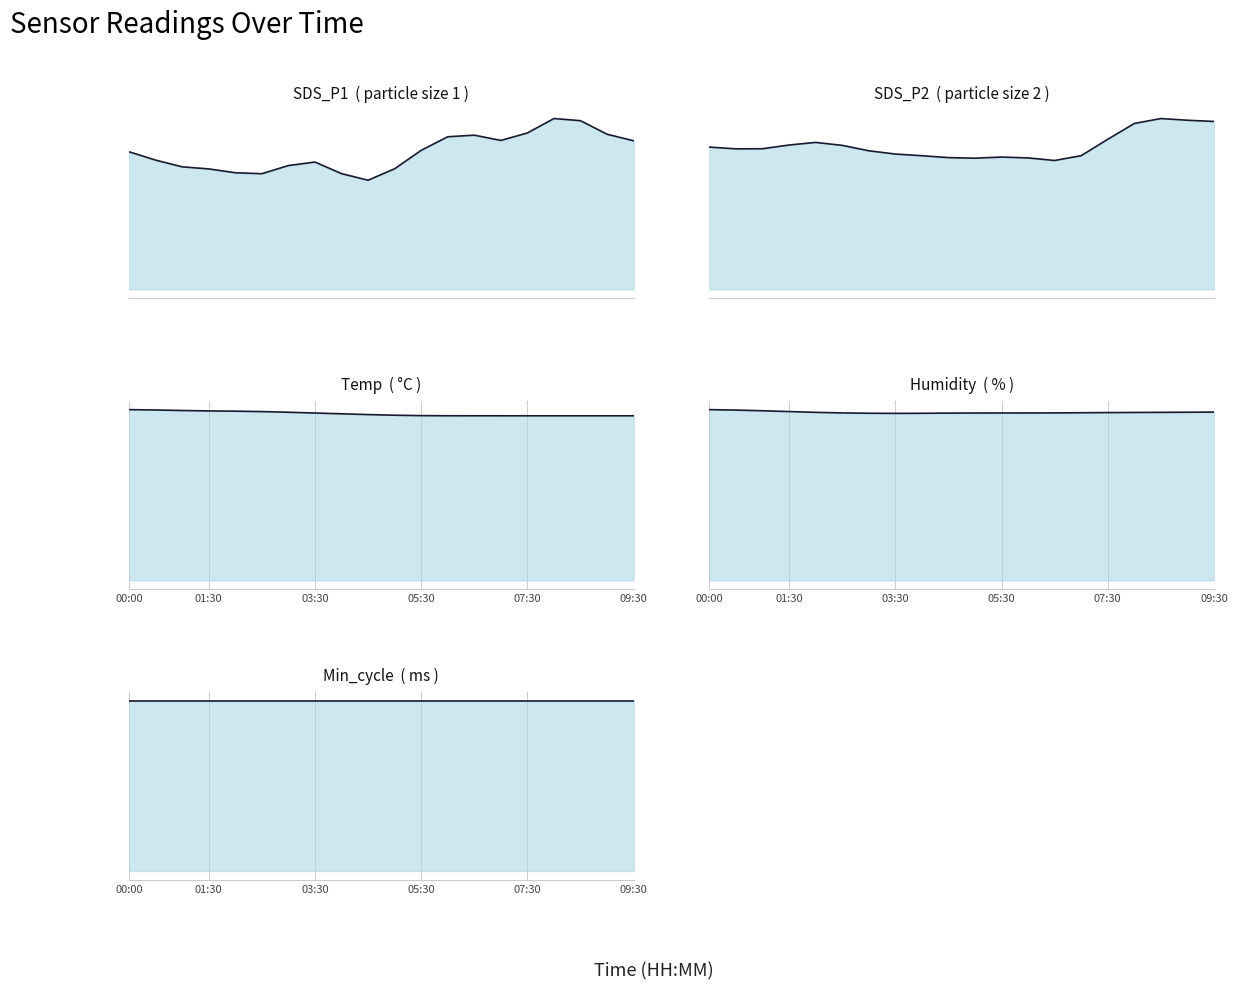

At how many categories does at least one series exceed 65?

20